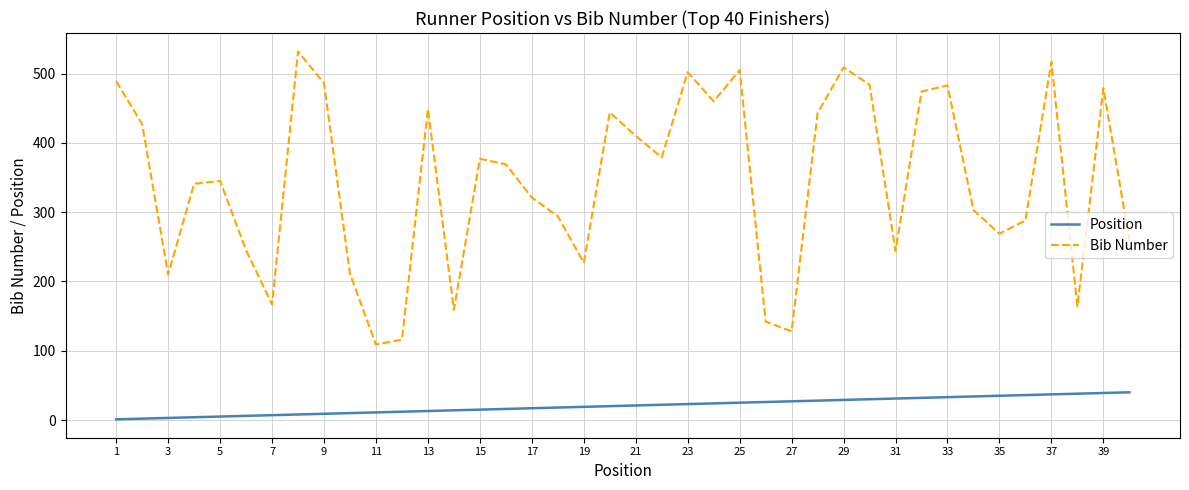

What are all the series names shown in the legend?

Position, Bib Number